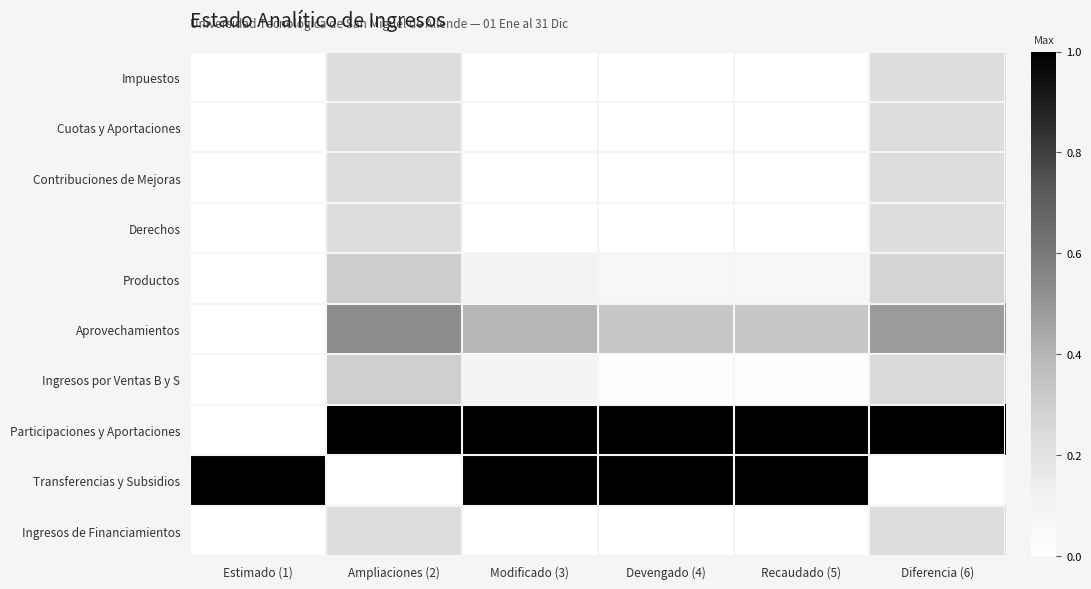

Rank the series at Recaudado (5) from highest to lowest value.

Participaciones y Aportaciones, Transferencias y Subsidios, Aprovechamientos, Productos, Ingresos por Ventas B y S, Impuestos, Cuotas y Aportaciones, Contribuciones de Mejoras, Derechos, Ingresos de Financiamientos